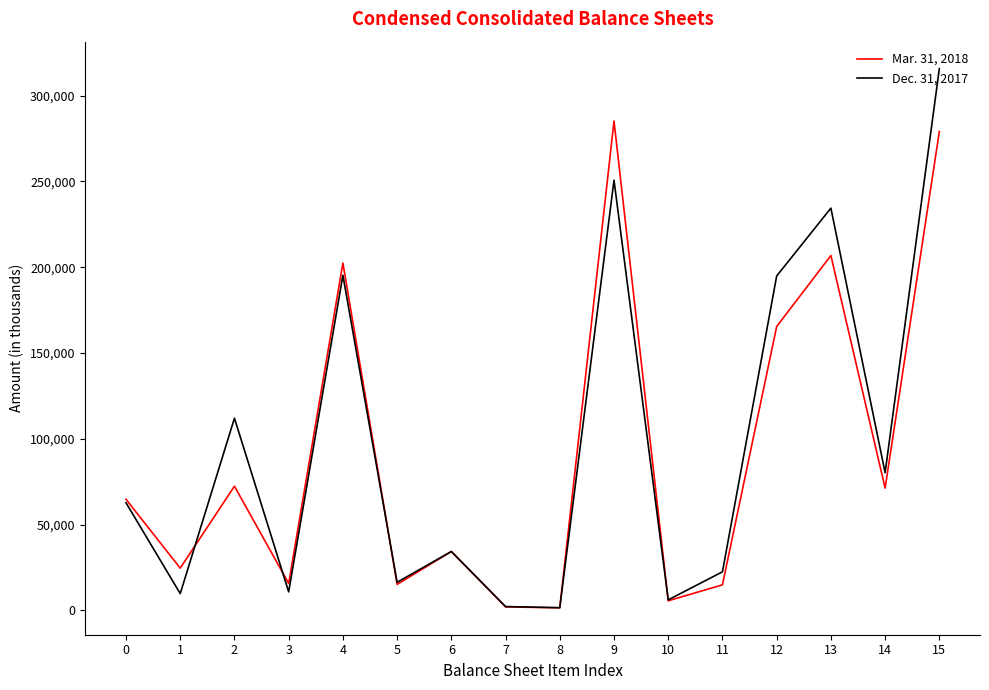

At 1, list the series in order from largest to smallest.

Mar. 31, 2018, Dec. 31, 2017